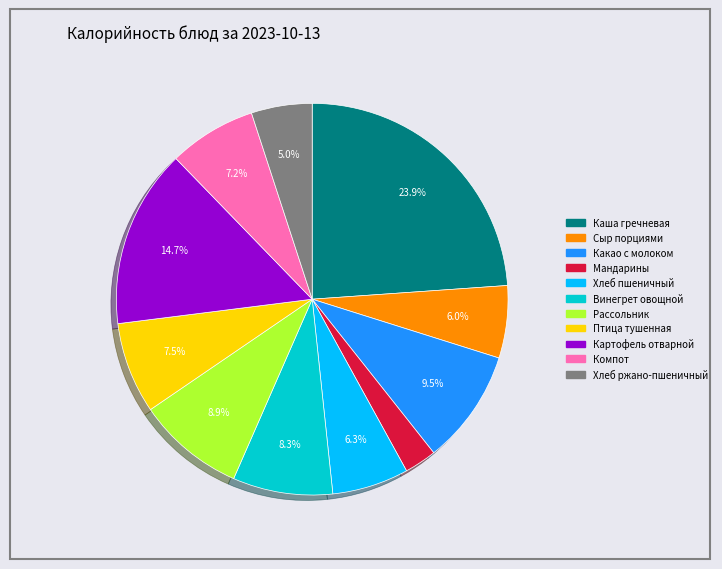

Which slice is the smallest?

Мандарины